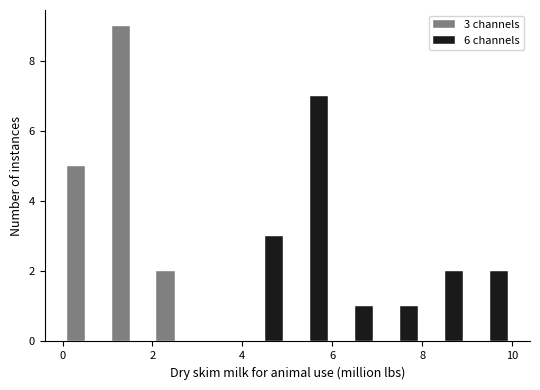

In the 6 channels series, which range on the x-axis has the tallest bar?

5 to 6